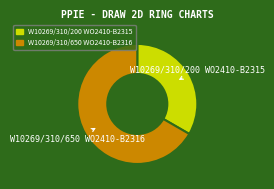

Which category has the biggest portion of the pie?

W10269/310/650 WO2410-B2316